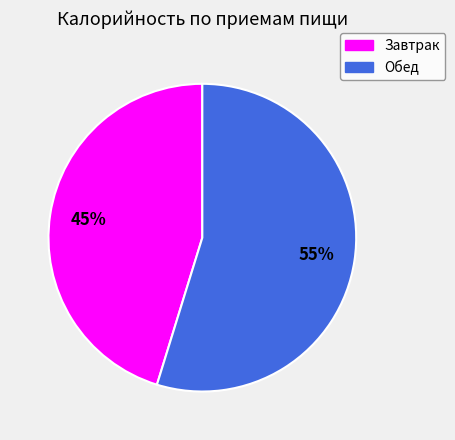

Which slice represents more than half of the pie?

Обед